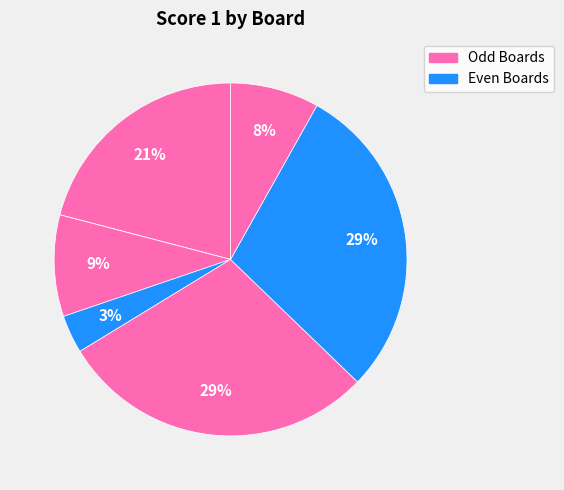

Which category has the biggest portion of the pie?

5